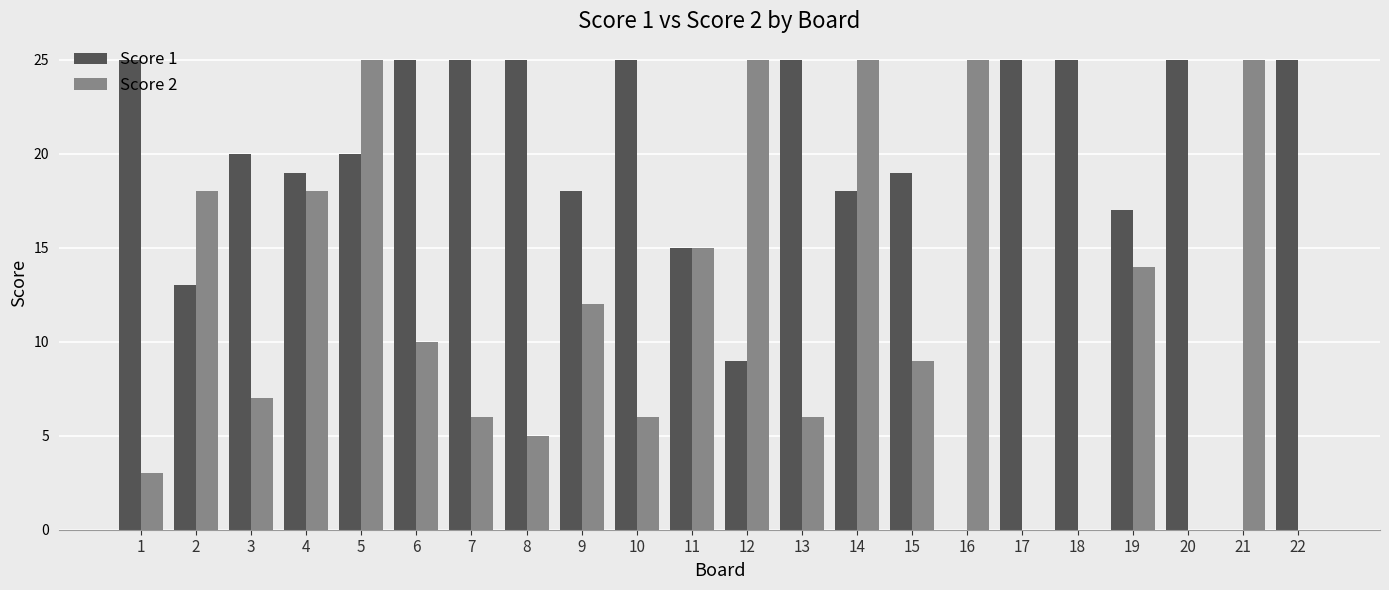

Count the number of data series in this chart.

2